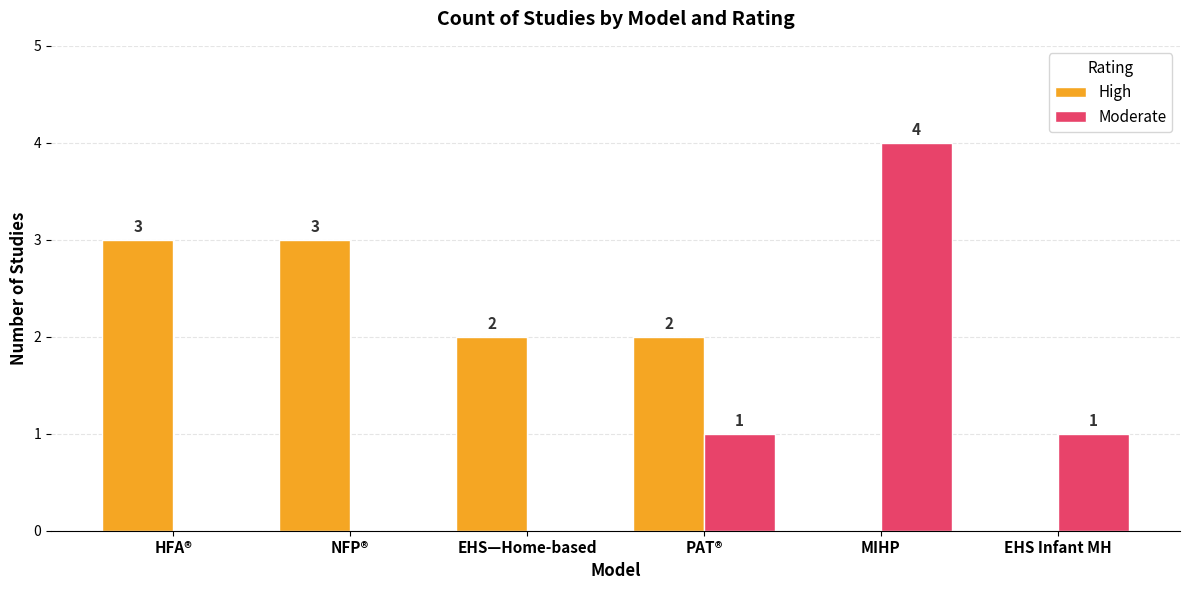

What are all the series names shown in the legend?

High, Moderate